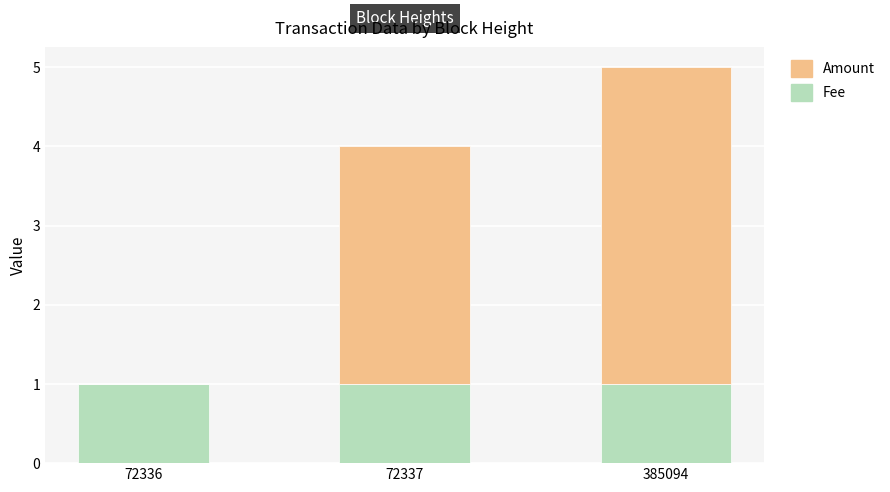

What is the highest value of the Fee series?

1